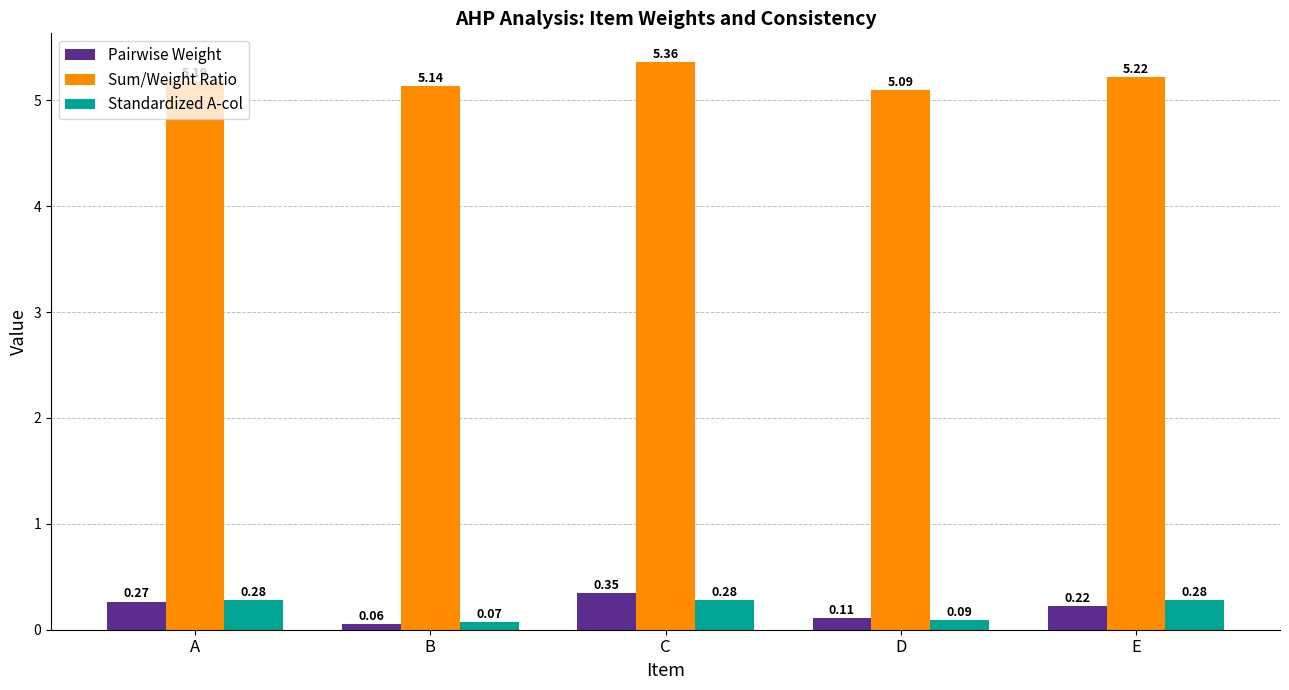

What is the sum of all Standardized A-col values?

1.0